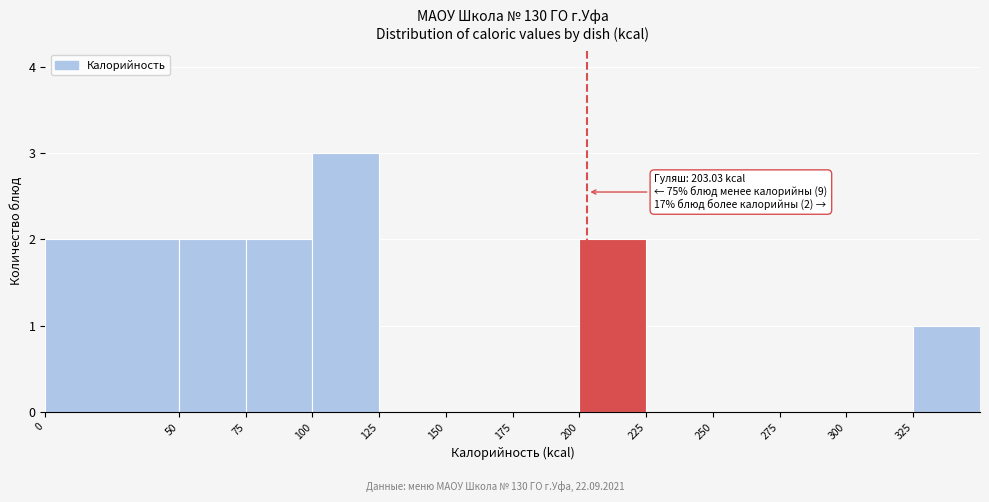

Over which range of the x-axis is the bar tallest?

100 to 125